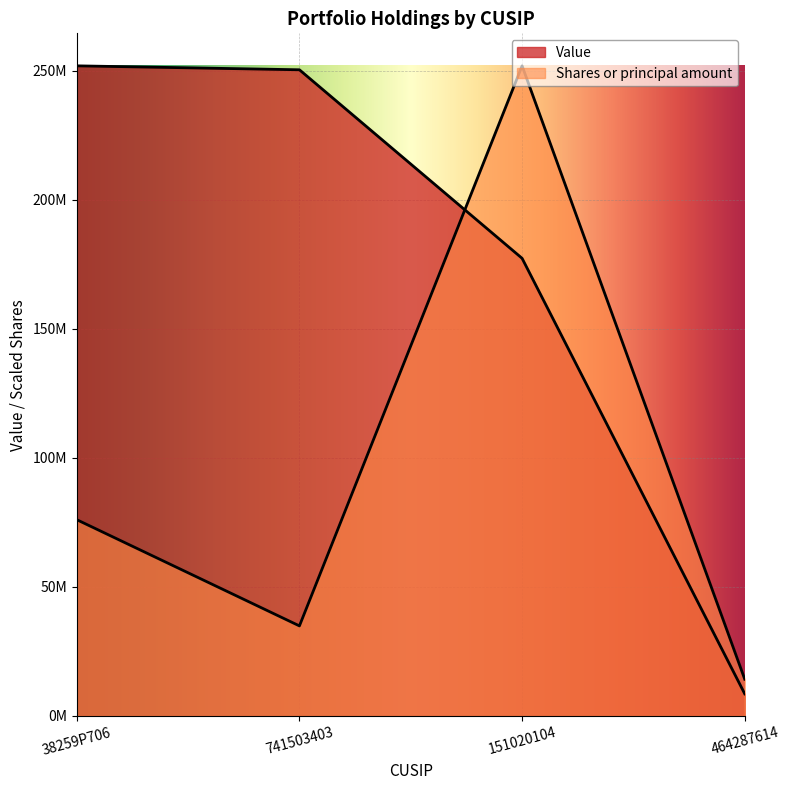

What is the sum of the Shares or principal amount values at 151020104 and 38259P706?

327990754.4